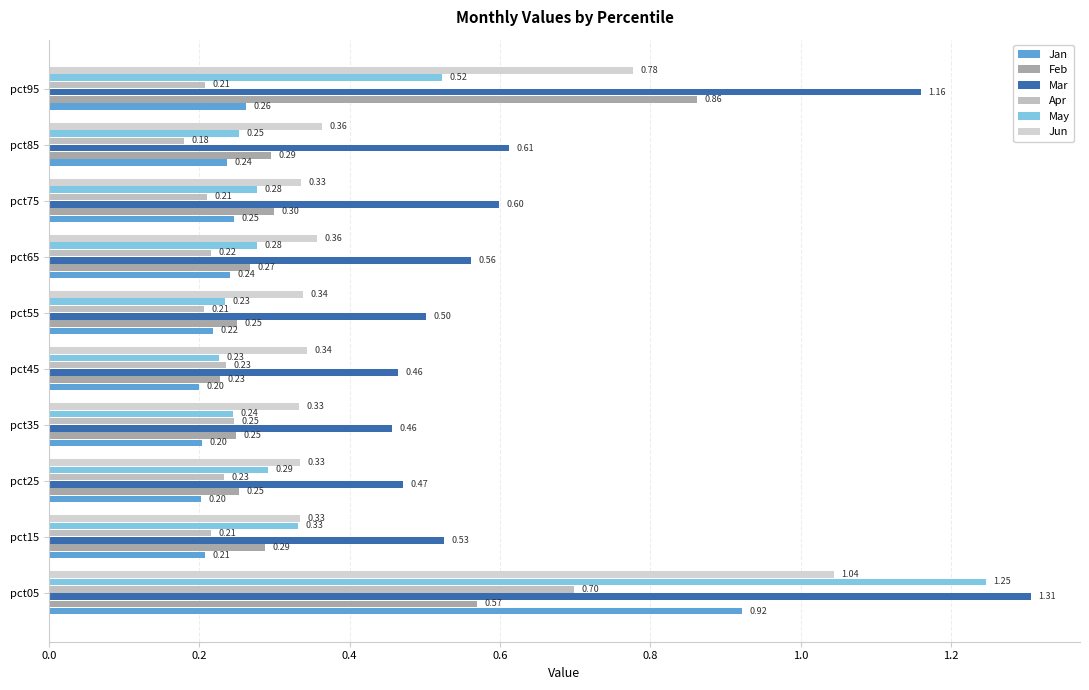

At which label is Apr closest to 0?

pct85